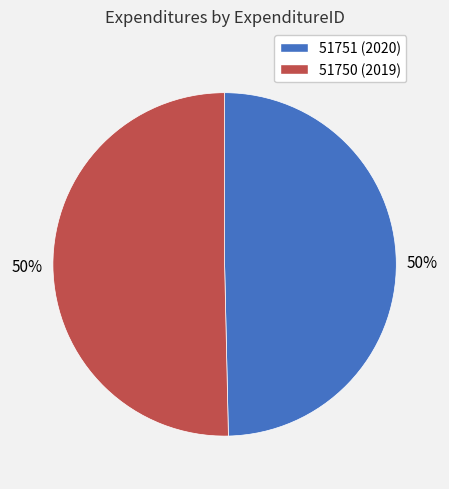

What percentage is the 51750 (2019) slice, to the nearest percent?

50%